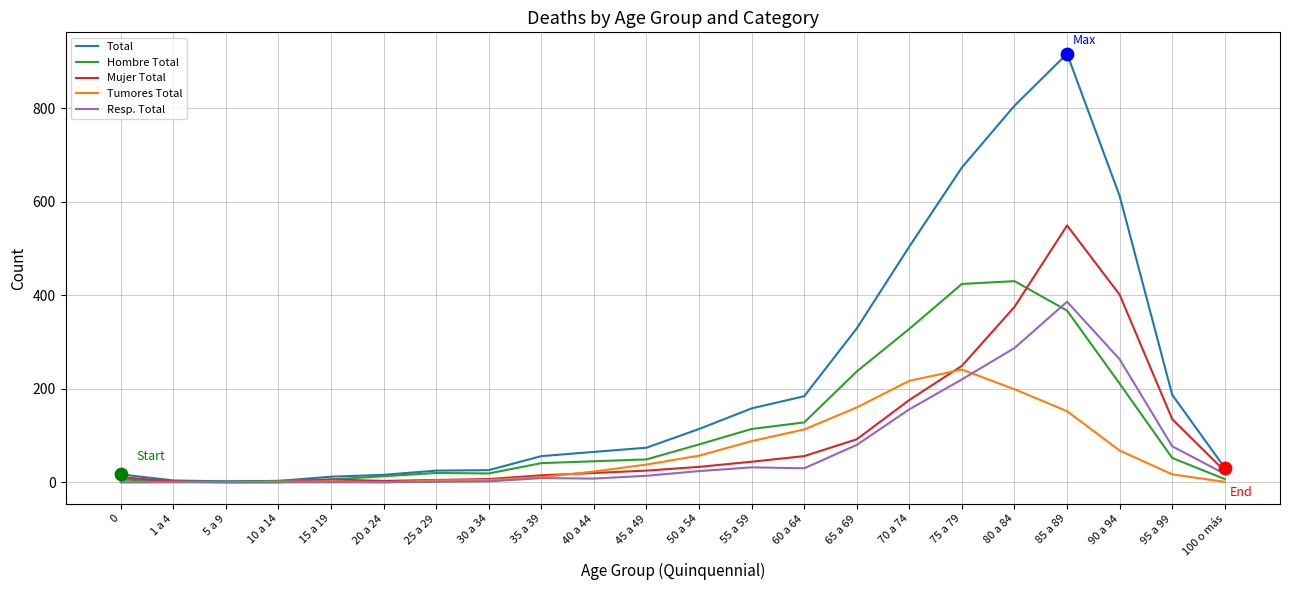

What are all the series names shown in the legend?

Total, Hombre Total, Mujer Total, Tumores Total, Resp. Total